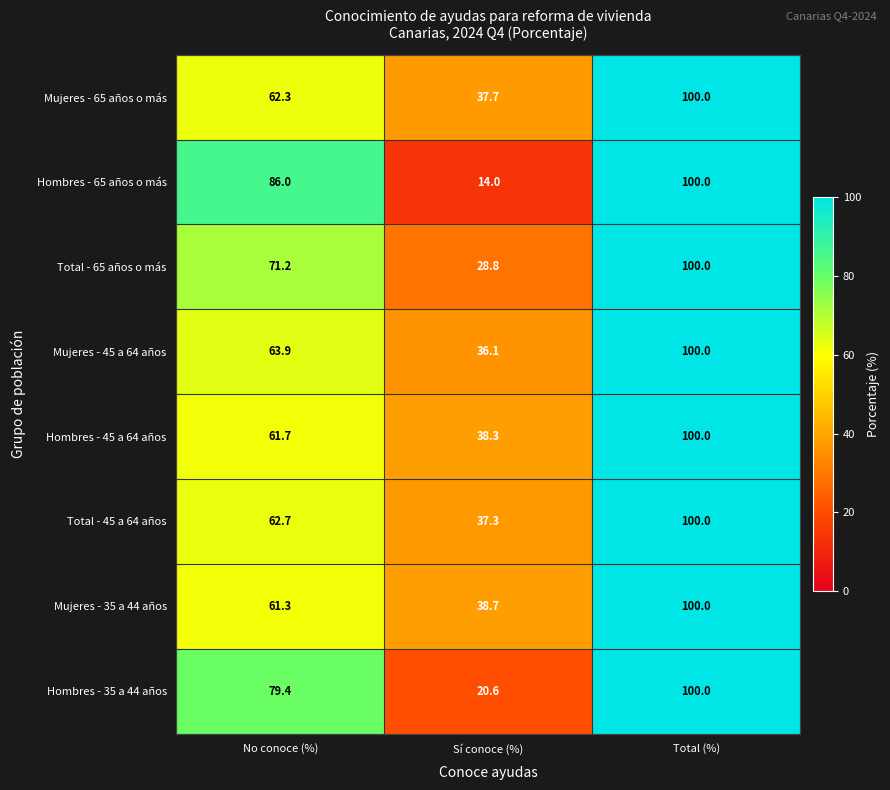

Reading left to right, extract all data points from this chart.

Mujeres - 65 años o más: 62.3	37.7	100.0
Hombres - 65 años o más: 86.0	14.0	100.0
Total - 65 años o más: 71.2	28.8	100.0
Mujeres - 45 a 64 años: 63.9	36.1	100.0
Hombres - 45 a 64 años: 61.7	38.3	100.0
Total - 45 a 64 años: 62.7	37.3	100.0
Mujeres - 35 a 44 años: 61.3	38.7	100.0
Hombres - 35 a 44 años: 79.4	20.6	100.0